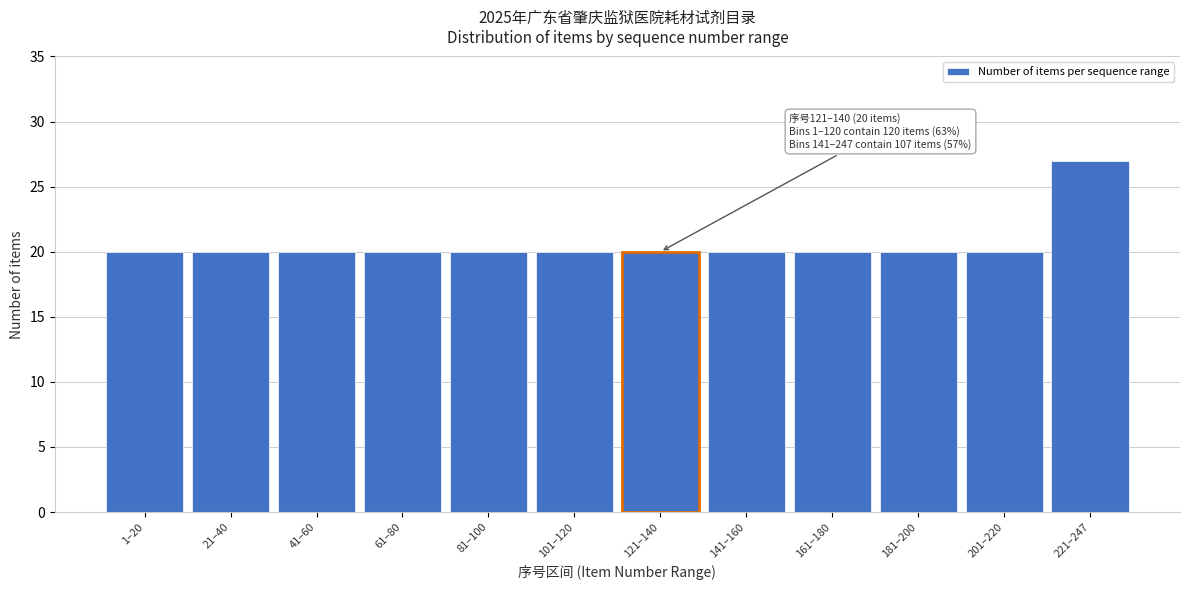

Reading right to left, transcribe all the data shown in this chart.

221–247=27	201–220=20	181–200=20	161–180=20	141–160=20	121–140=20	101–120=20	81–100=20	61–80=20	41–60=20	21–40=20	1–20=20